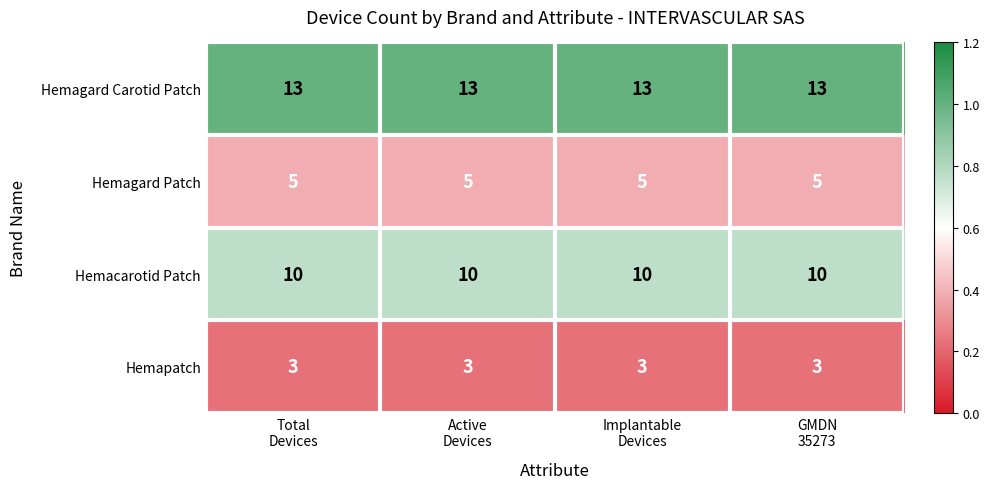

Which series has the largest total across all categories?

Hemagard Carotid Patch